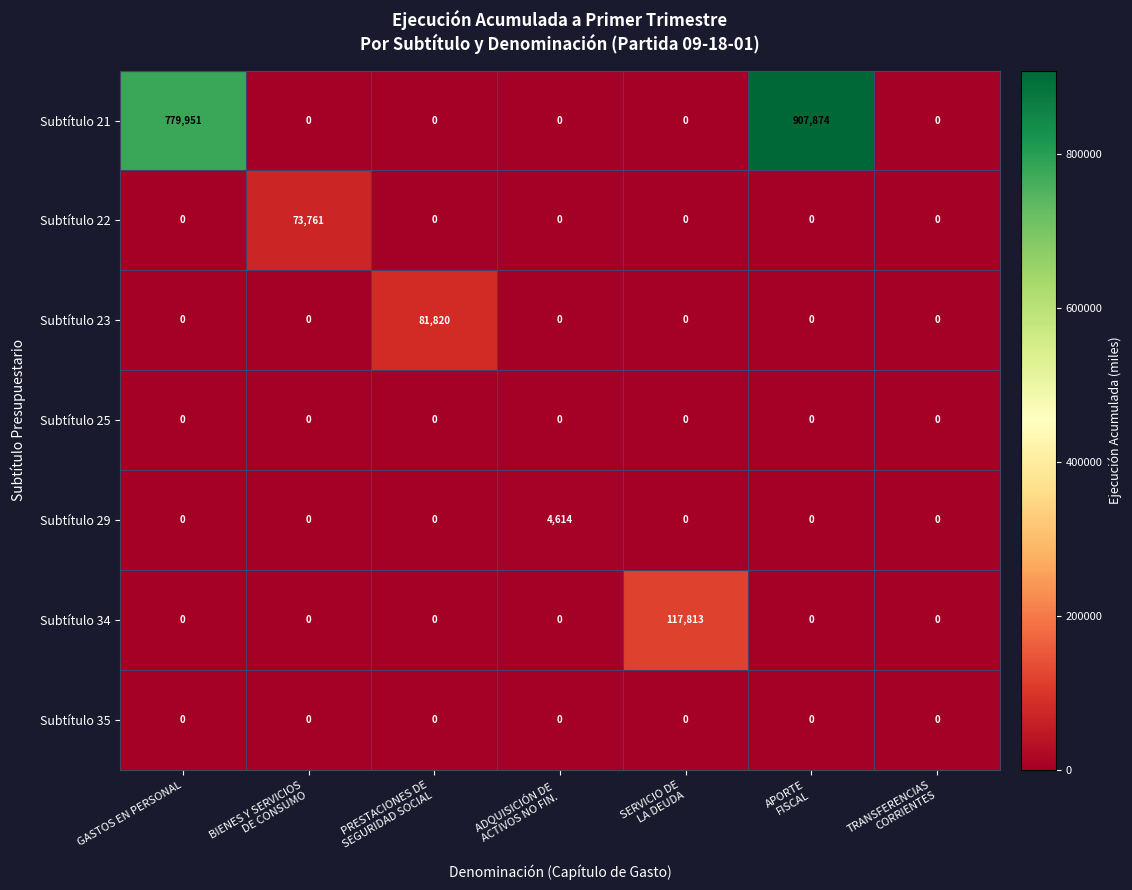

How many categories are shown in the chart?

7